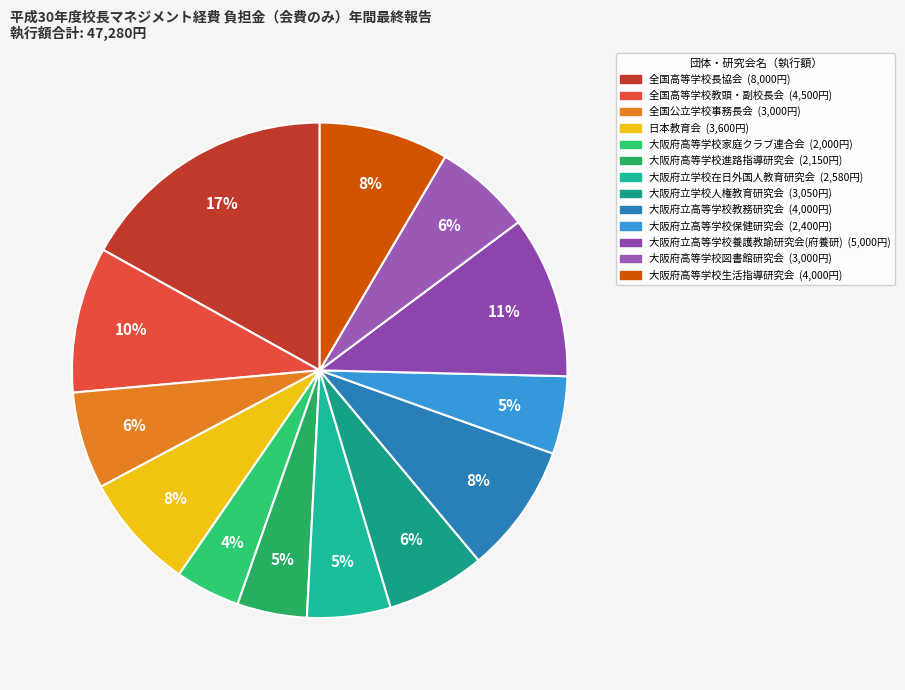

Rank the categories by value from lowest to highest.

大阪府高等学校家庭クラブ連合会, 大阪府高等学校進路指導研究会, 大阪府立高等学校保健研究会, 大阪府立学校在日外国人教育研究会, 全国公立学校事務長会, 大阪府高等学校図書館研究会, 大阪府立学校人権教育研究会, 日本教育会, 大阪府立高等学校教務研究会, 大阪府高等学校生活指導研究会, 全国高等学校教頭・副校長会, 大阪府立高等学校養護教諭研究会(府養研), 全国高等学校長協会